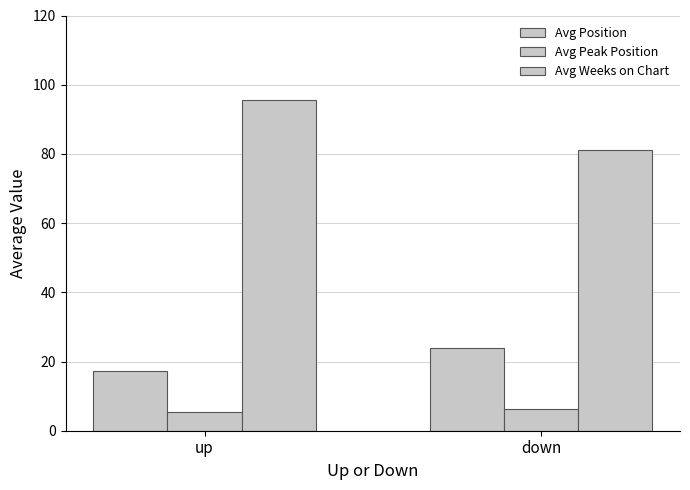

True or false: Avg Peak Position has a value of 5.5 at up.

True